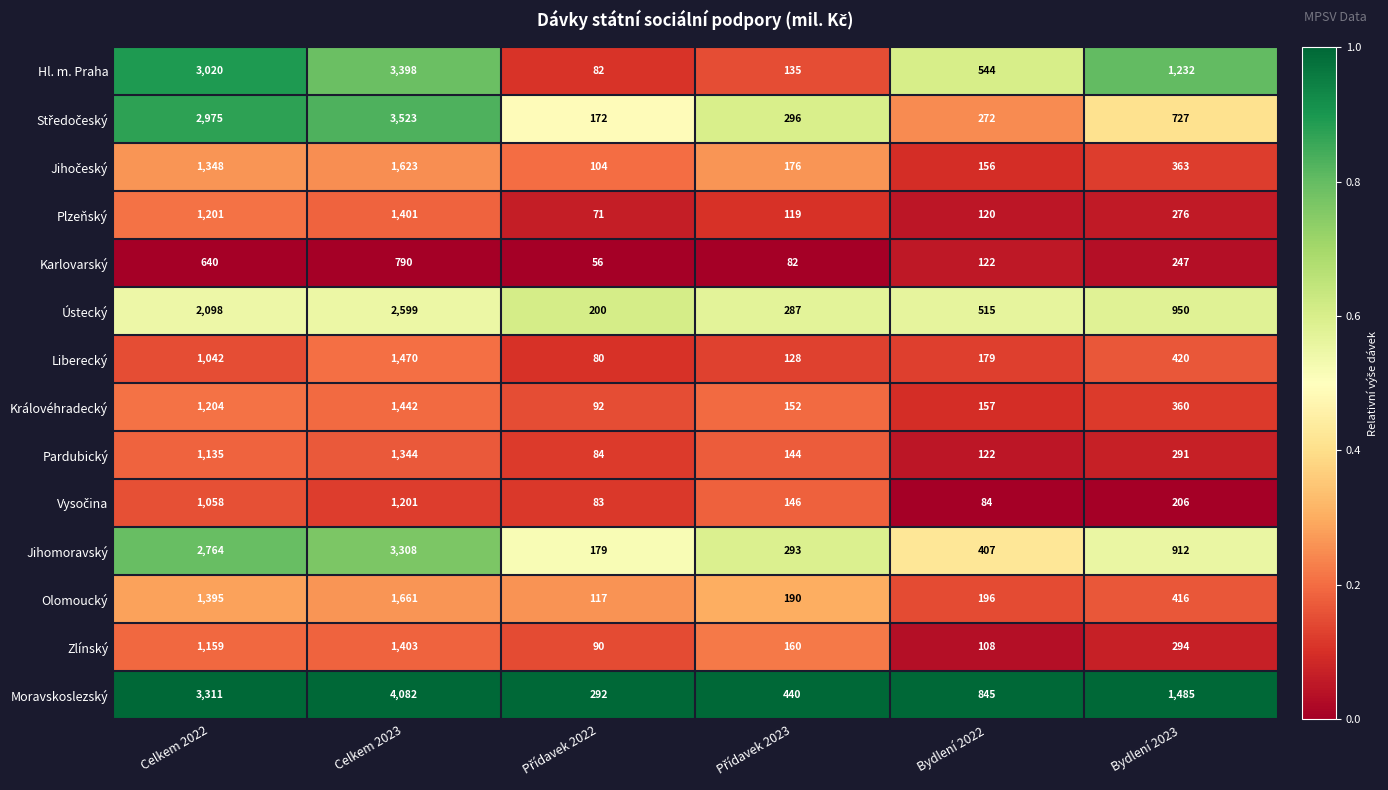

Which label corresponds to the largest value in the chart?

Celkem 2023